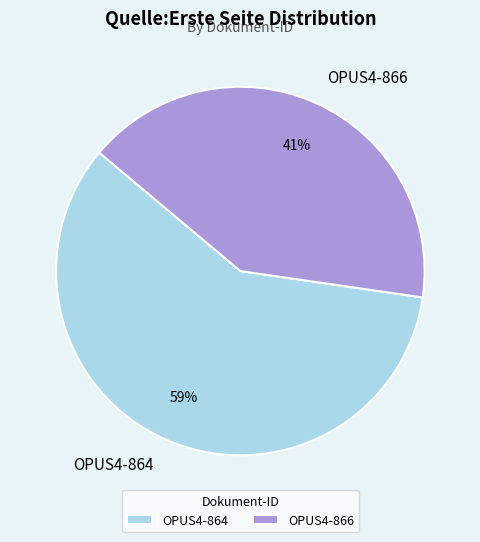

What is the largest slice in the pie chart?

OPUS4-864